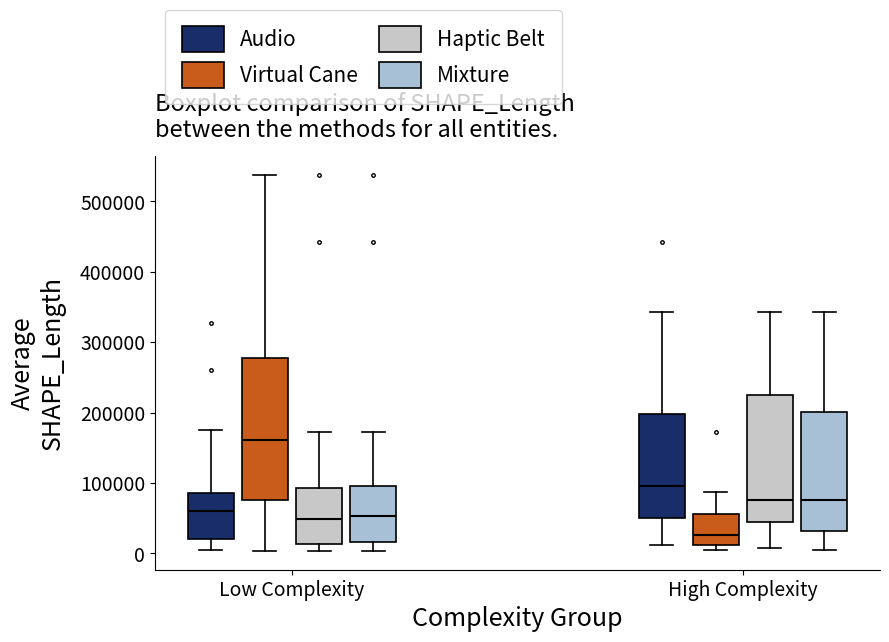

Reading left to right, read every box against the y-axis: the position of its median line, the range the box covers, and the ends of its whiskers. The values are not printed on the chart, so give them approximately, as read against the axis.

Low Complexity (Audio): median 60000, box 20000 to 90000, whiskers 10000 to 170000
Low Complexity (Virtual Cane): median 160000, box 80000 to 280000, whiskers 0 to 540000
Low Complexity (Haptic Belt): median 50000, box 10000 to 90000, whiskers 0 to 170000
Low Complexity (Mixture): median 50000, box 20000 to 100000, whiskers 0 to 170000
High Complexity (Audio): median 100000, box 50000 to 200000, whiskers 10000 to 340000
High Complexity (Virtual Cane): median 30000, box 10000 to 60000, whiskers 10000 (just below the box's lower edge) to 90000
High Complexity (Haptic Belt): median 80000, box 40000 to 230000, whiskers 10000 to 340000
High Complexity (Mixture): median 80000, box 30000 to 200000, whiskers 10000 to 340000